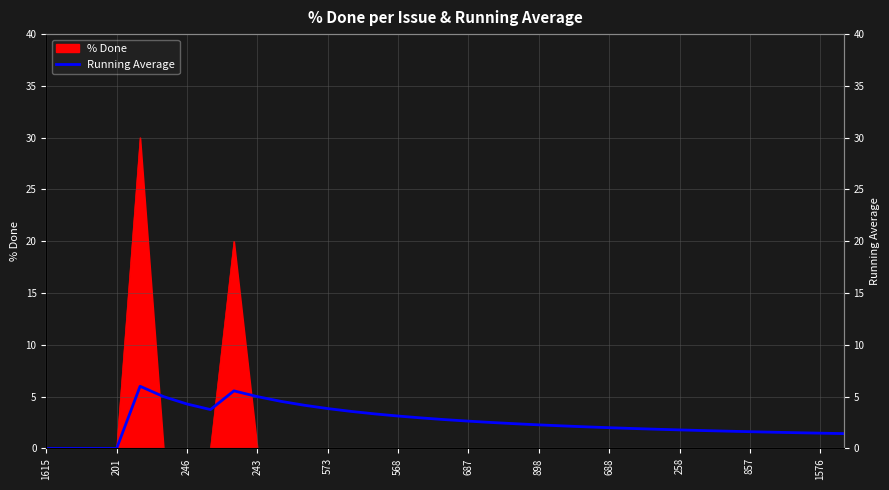

True or false: there are more than 0 points higher than both neighbors.

True